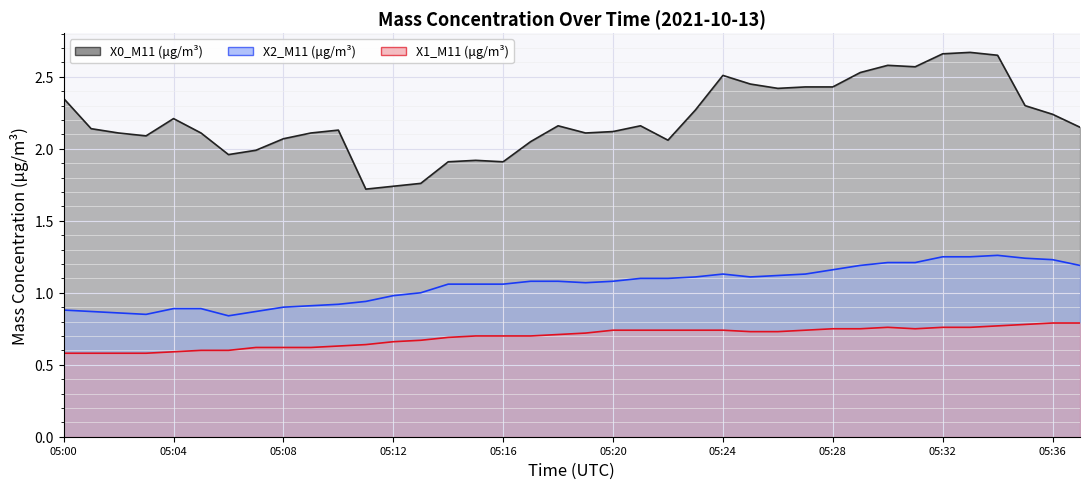

How many lines are shown in the chart?

3